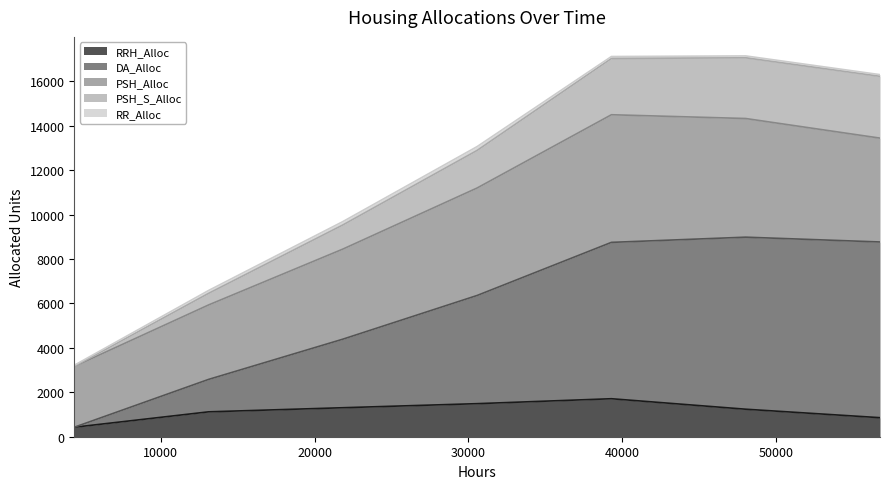

What is the lowest value of the RRH_Alloc series?

427